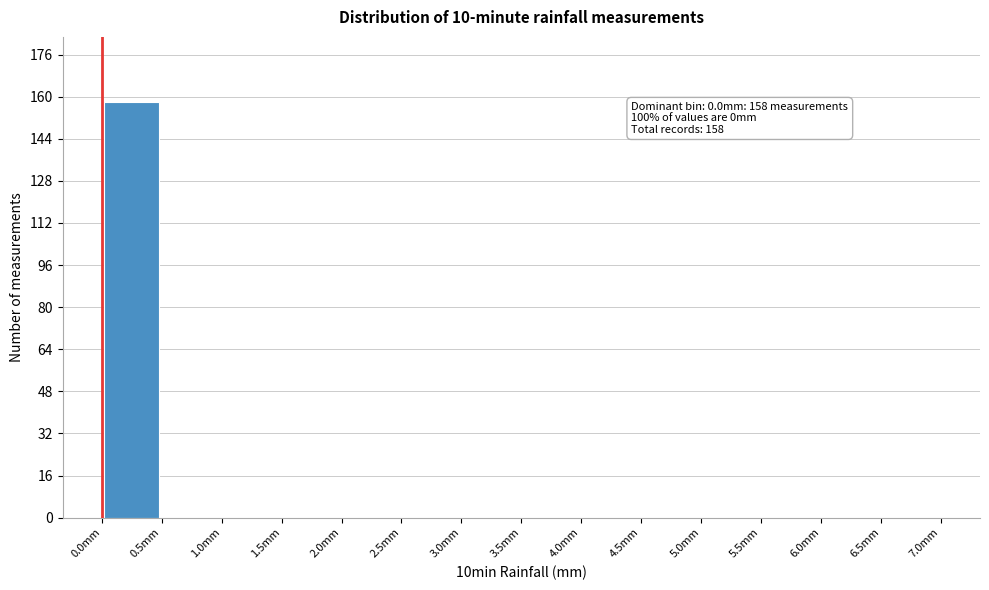

Over which range of the x-axis is the bar tallest?

0.0 to 0.5